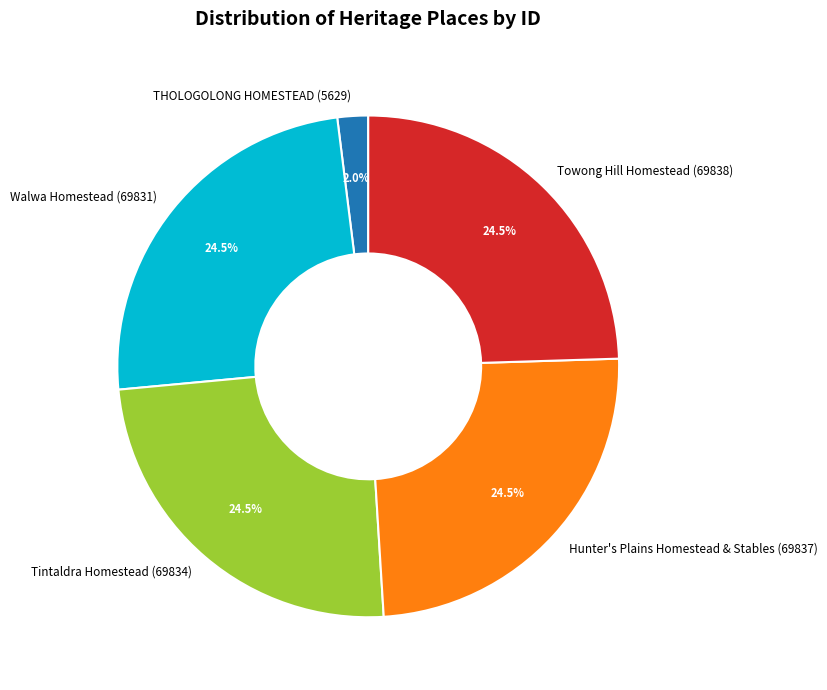

Count the number of slices in the pie.

5